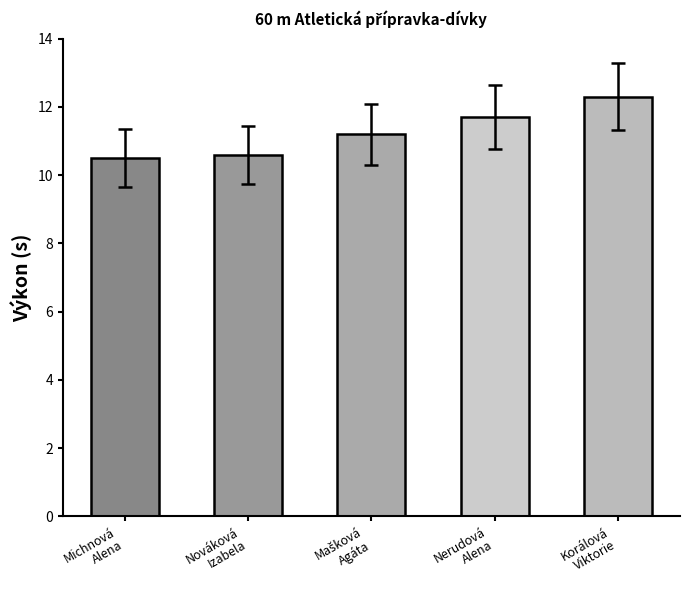

What is the difference between the second highest and second lowest values?

1.1